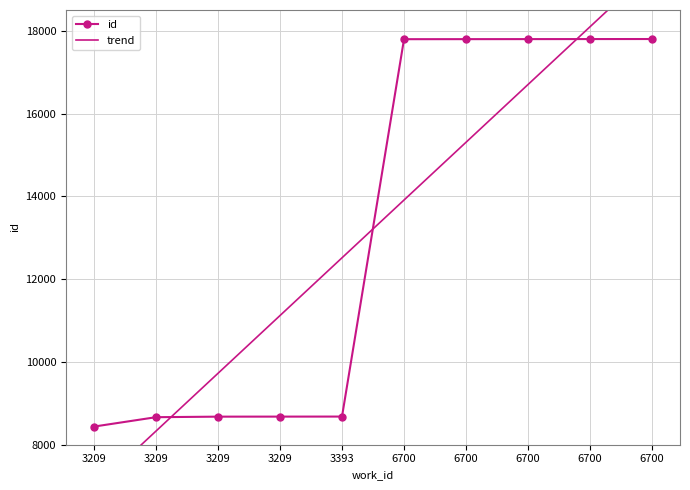

Which has a higher value, 3209 or 3209?

3209